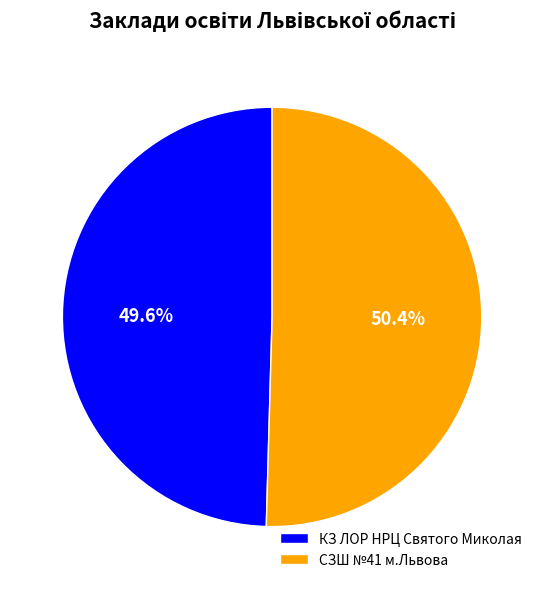

Does КЗ ЛОР НРЦ Святого Миколая represent more than half of the total?

No